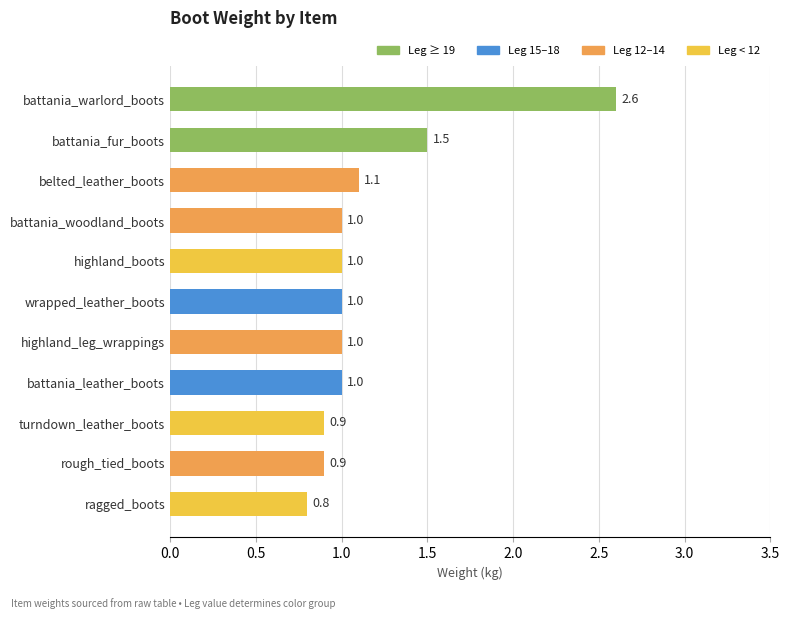

Which category has the highest value across all series?

battania_warlord_boots